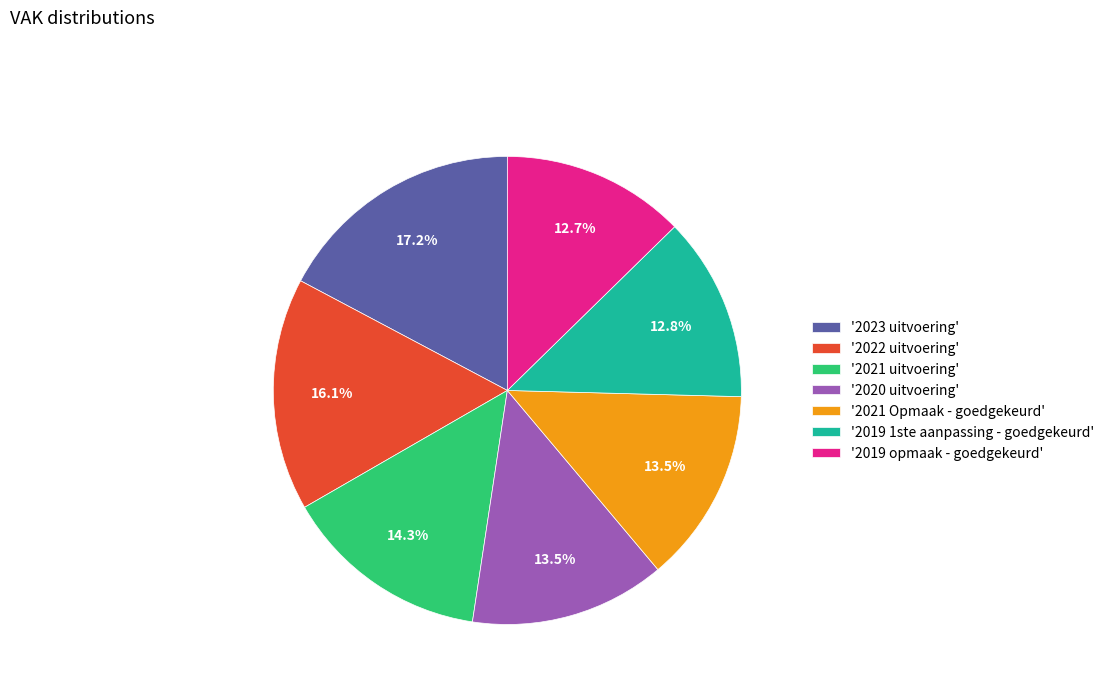

What is the ratio of the value at '2022 uitvoering' to the value at '2021 uitvoering'?

1.1